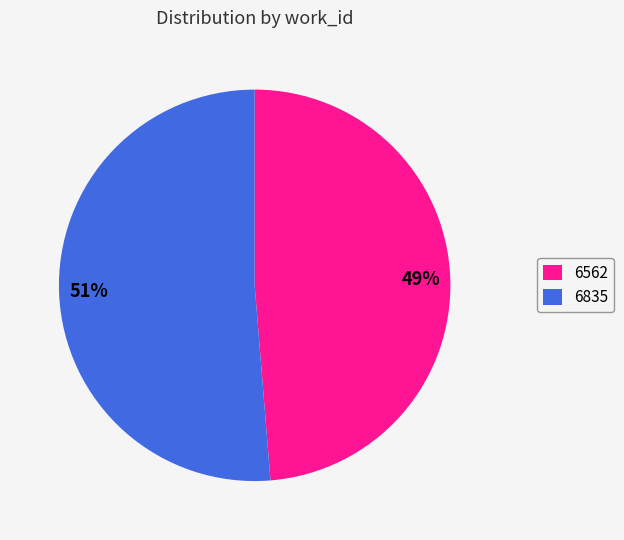

Which has a higher value, 6835 or 6562?

6835